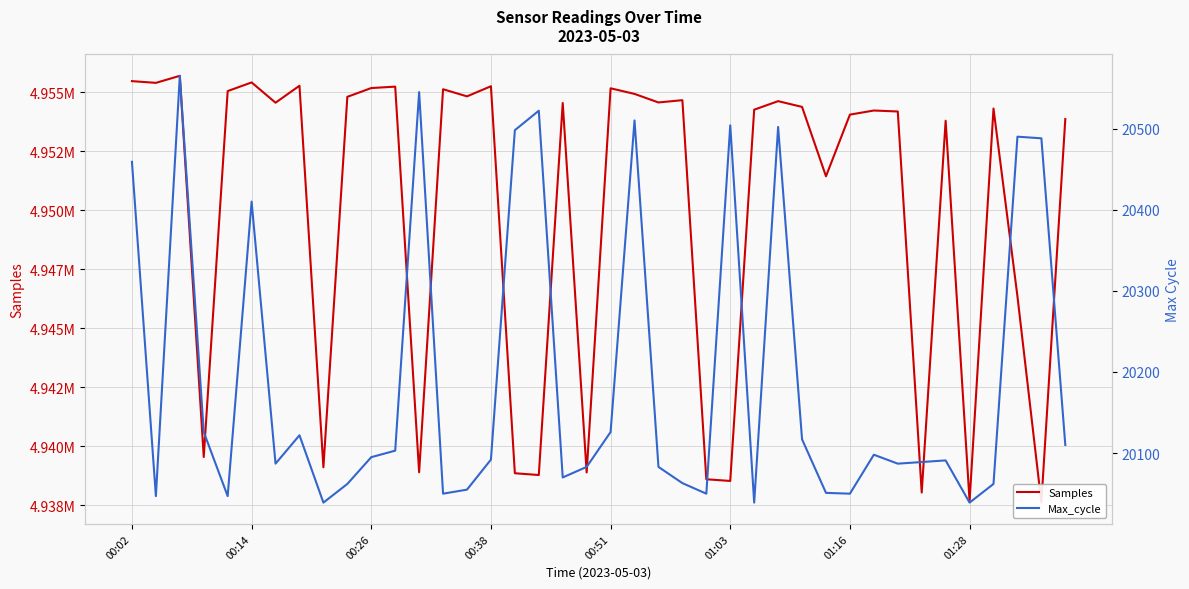

What is the difference between the highest and lowest values at 01:03?

4918026